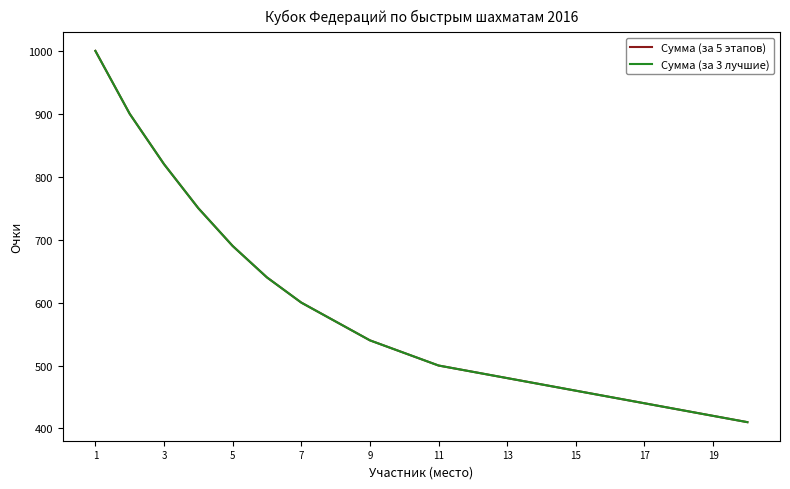

True or false: Сумма (за 5 этапов) and Сумма (за 3 лучшие) cross at least once.

False